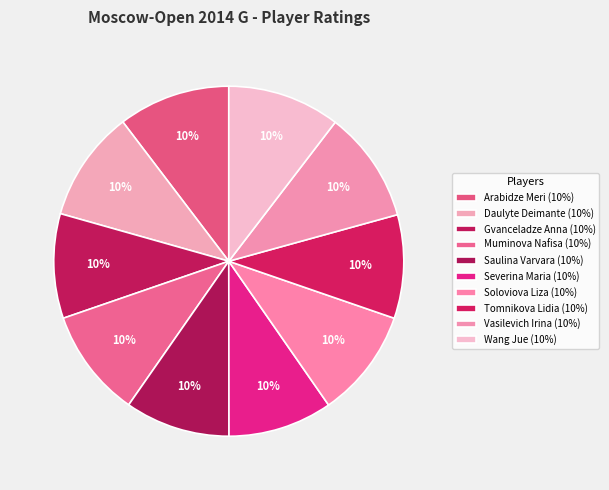

Does Saulina Varvara account for over 50% of the chart?

No